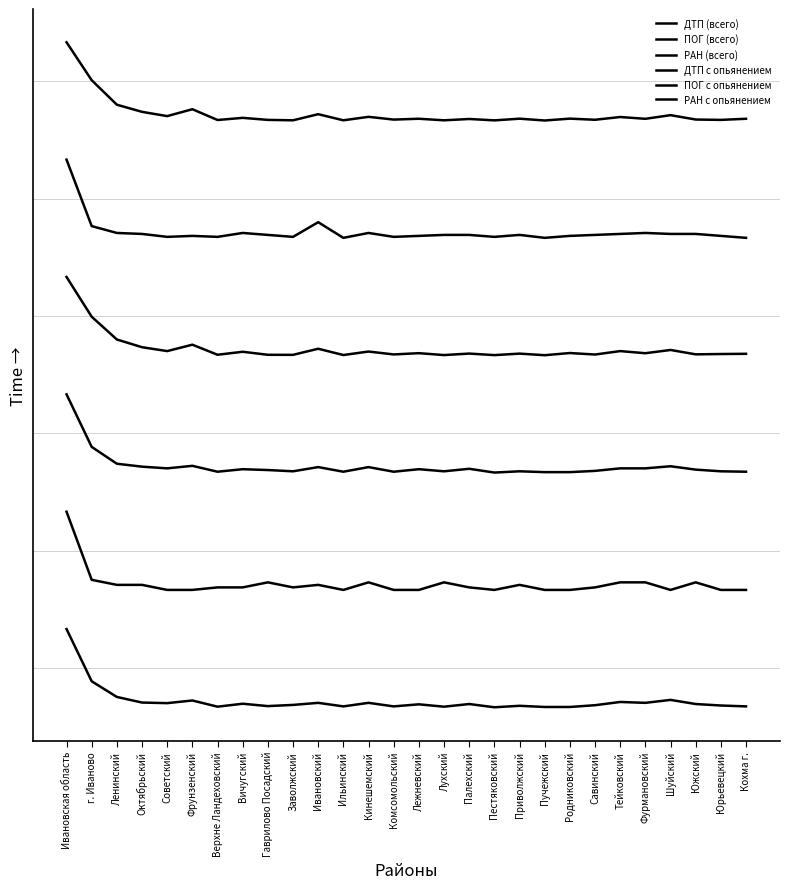

Does the chart display data point markers on the line(s)?

No